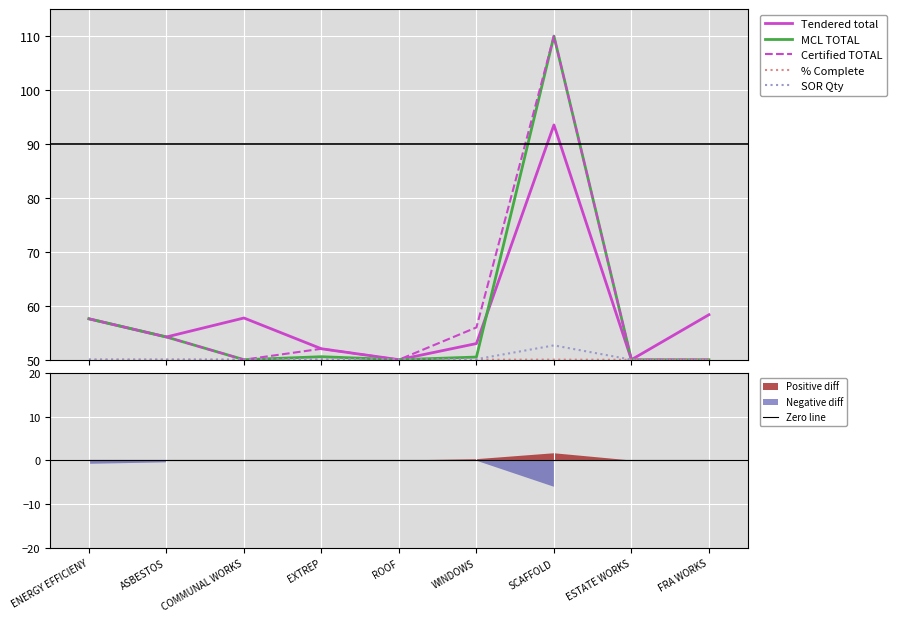

What is the average value of the SOR Qty series?

50.3